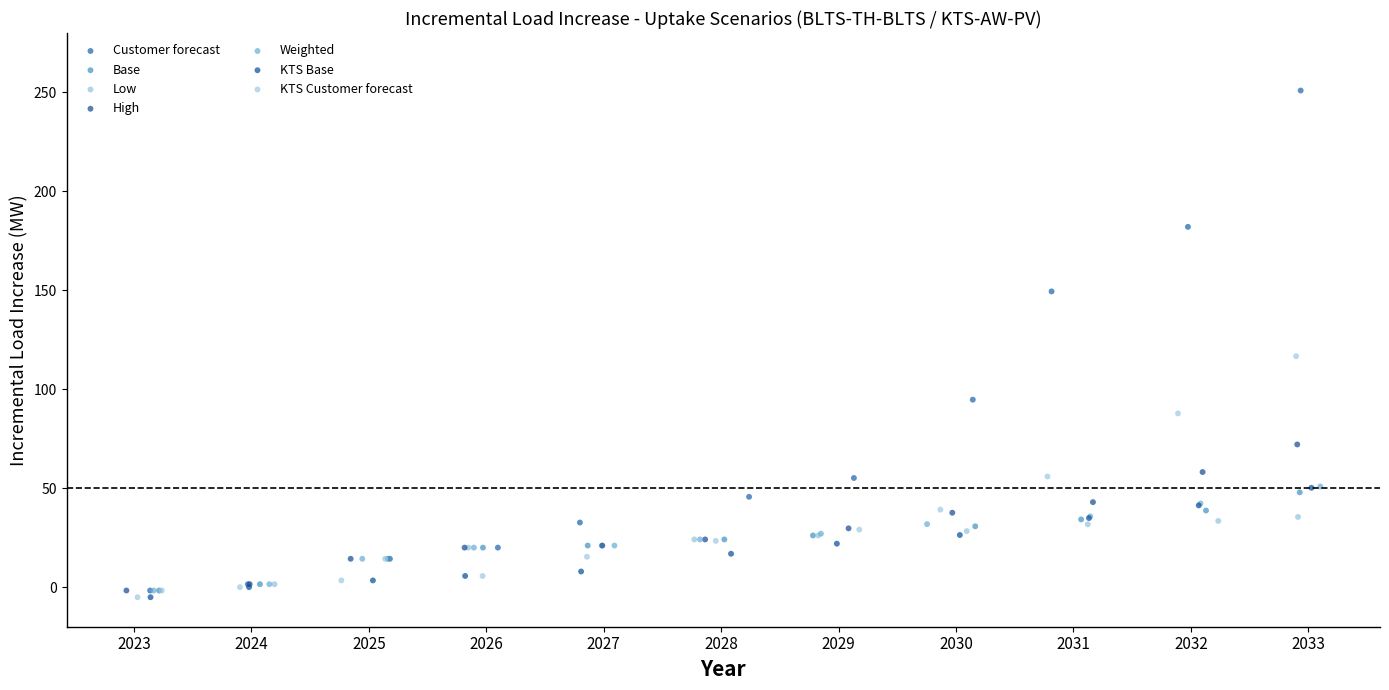

Which series contains the highest Y value?

Customer forecast